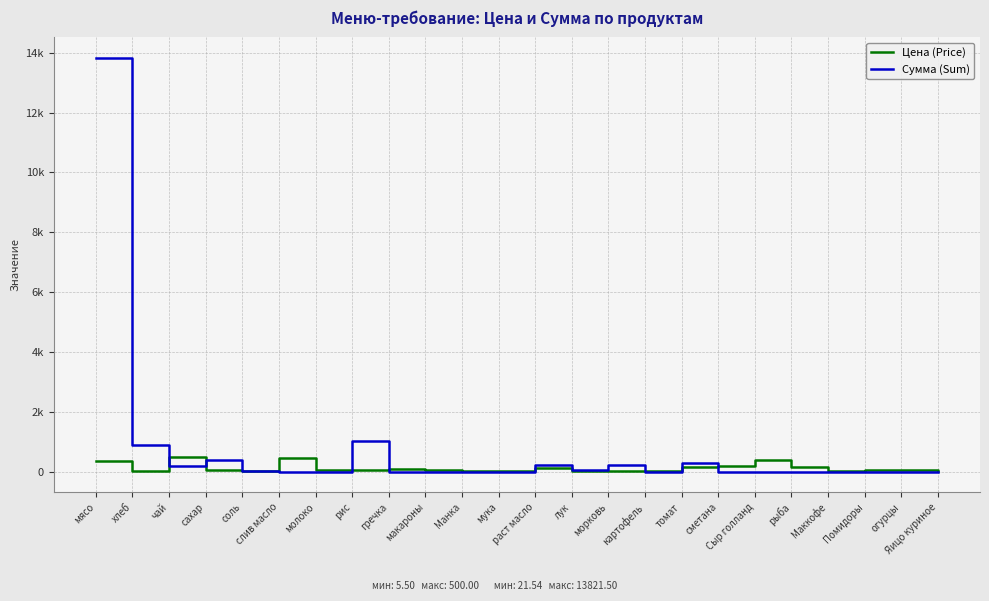

What is the label of the 12th point from the right?

раст масло